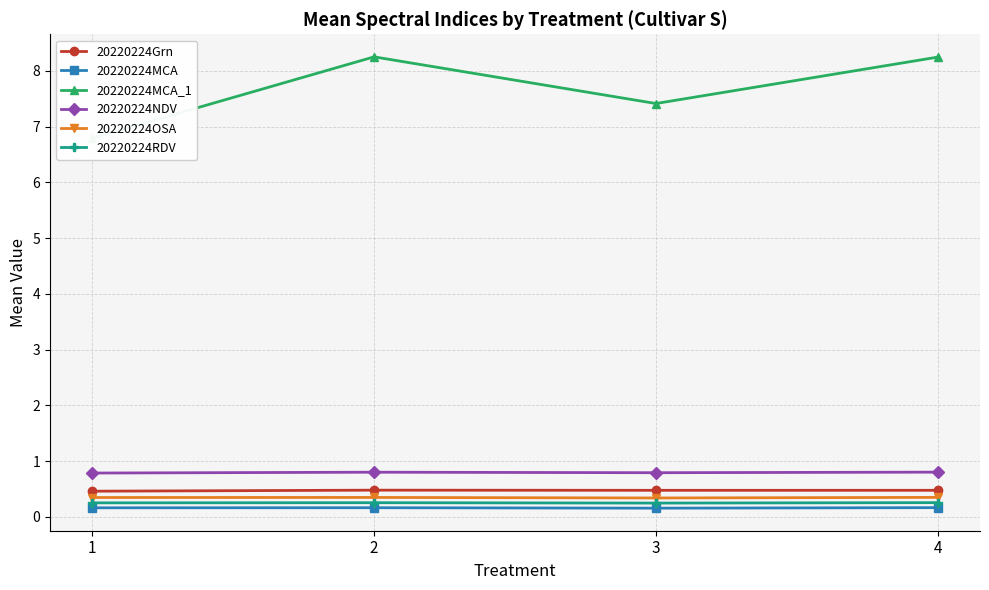

What is the average value of the 20220224MCA_1 series?

7.7